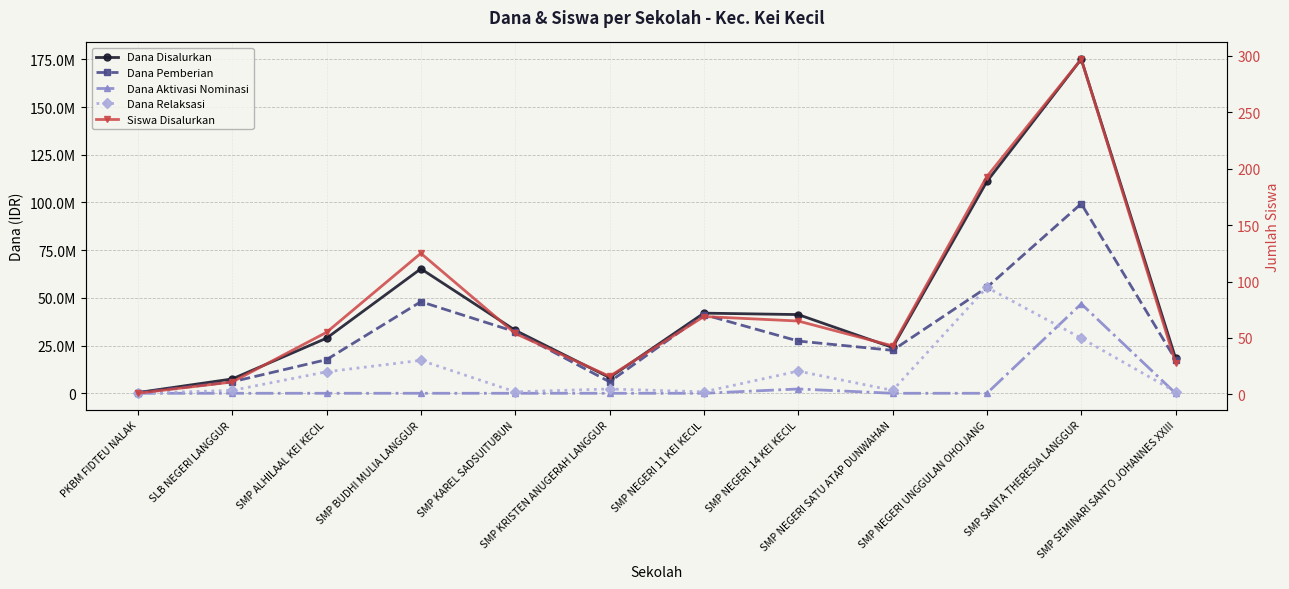

What is the total value across all series at SMP SANTA THERESIA LANGGUR?

350250297